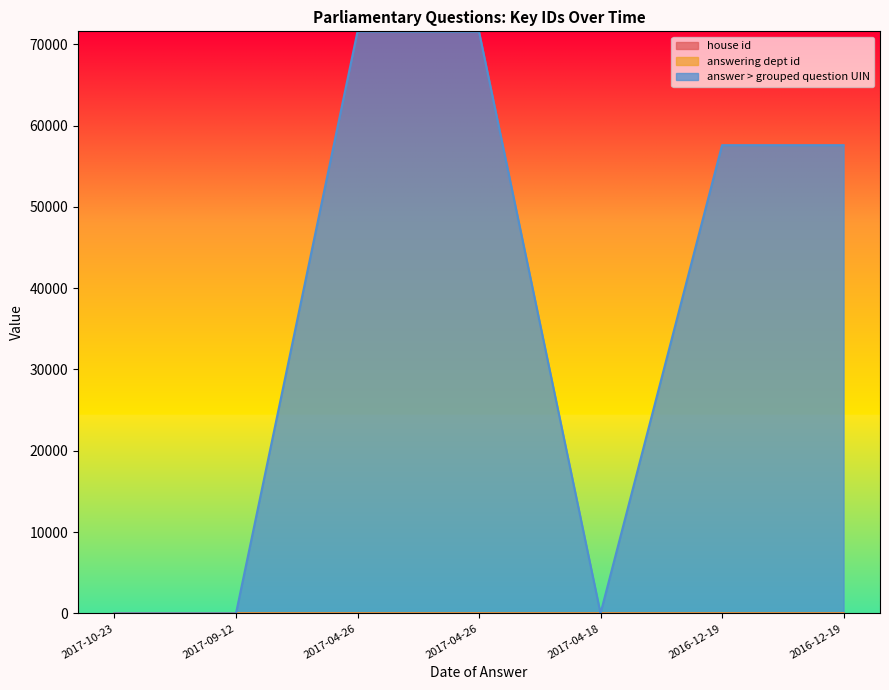

What is the label of the 7th point from the right?

2017-10-23